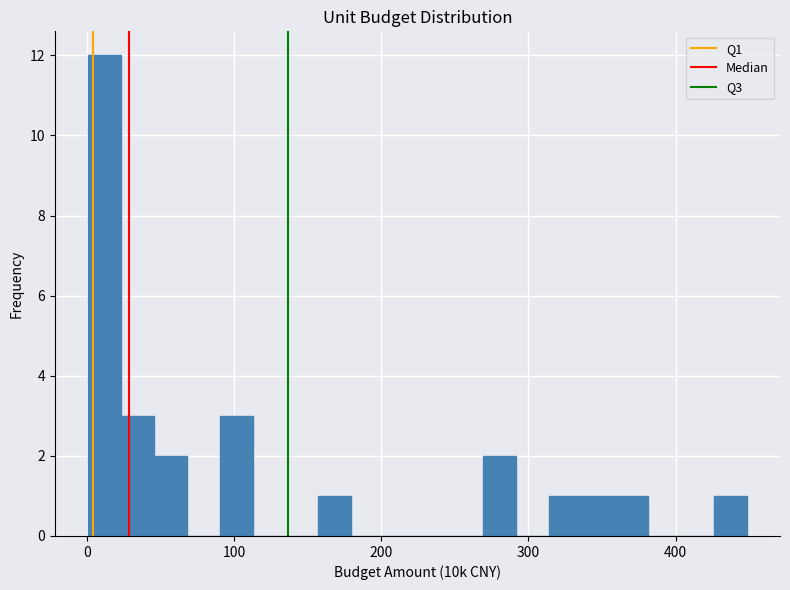

Read against the x-axis, roughly where is the centre of the tallest bar?

10